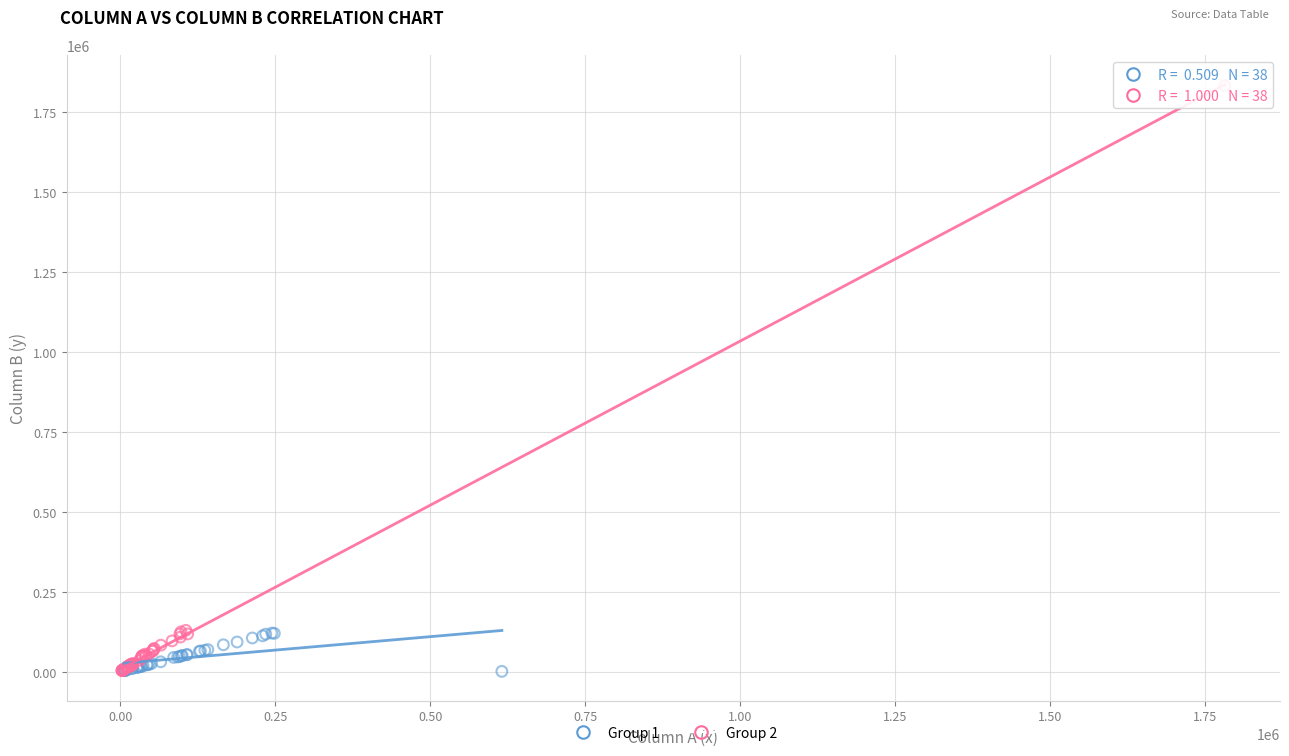

Which series contains the highest Y value?

Group 2